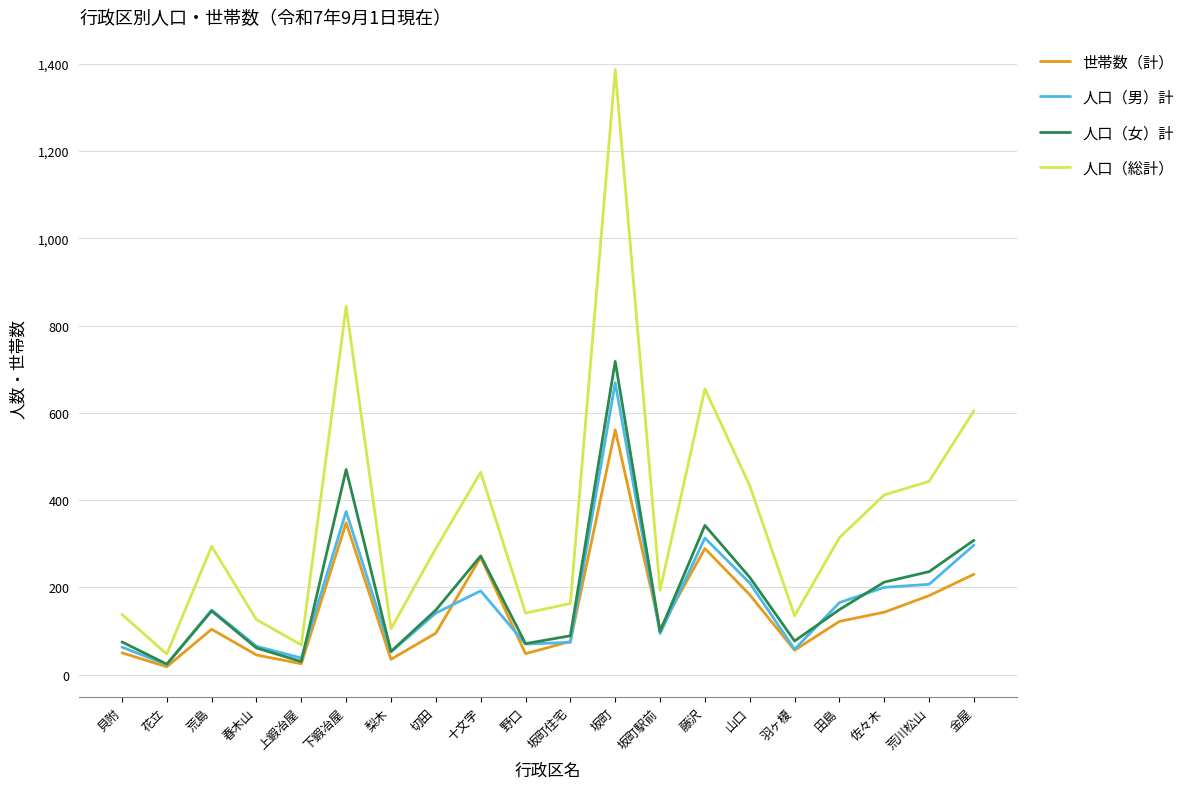

In 人口（男）計, how many points are lower than both neighbors (excluding endpoints)?

6